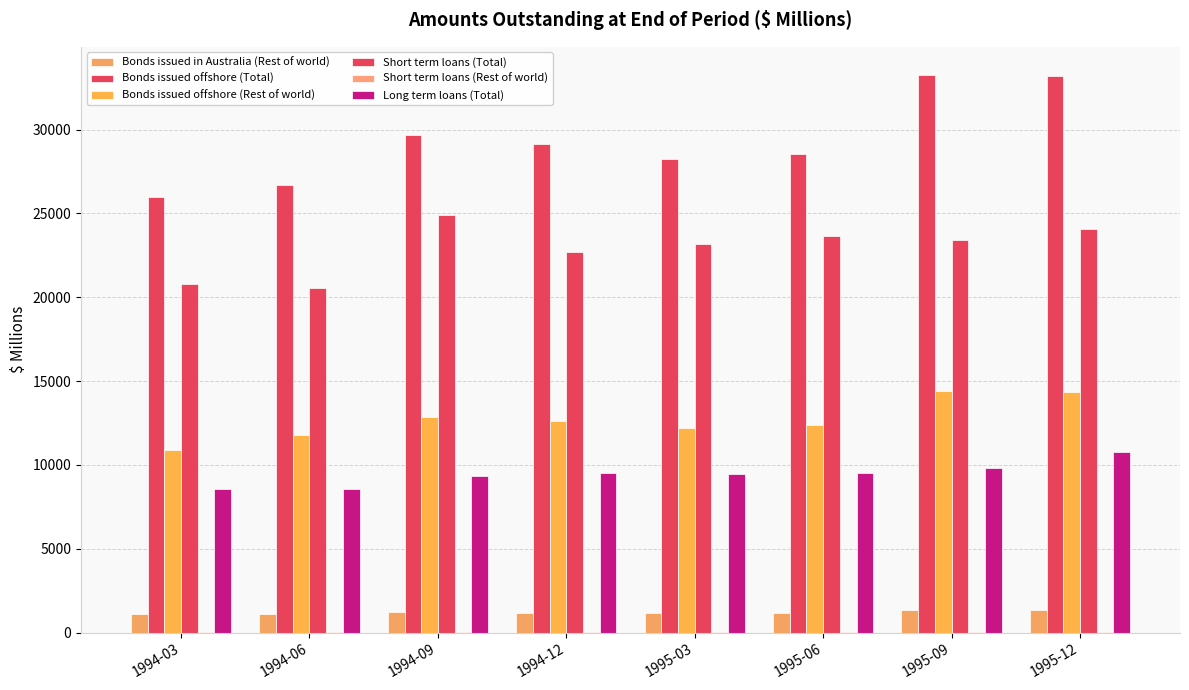

What is the maximum value shown in the chart?

33270